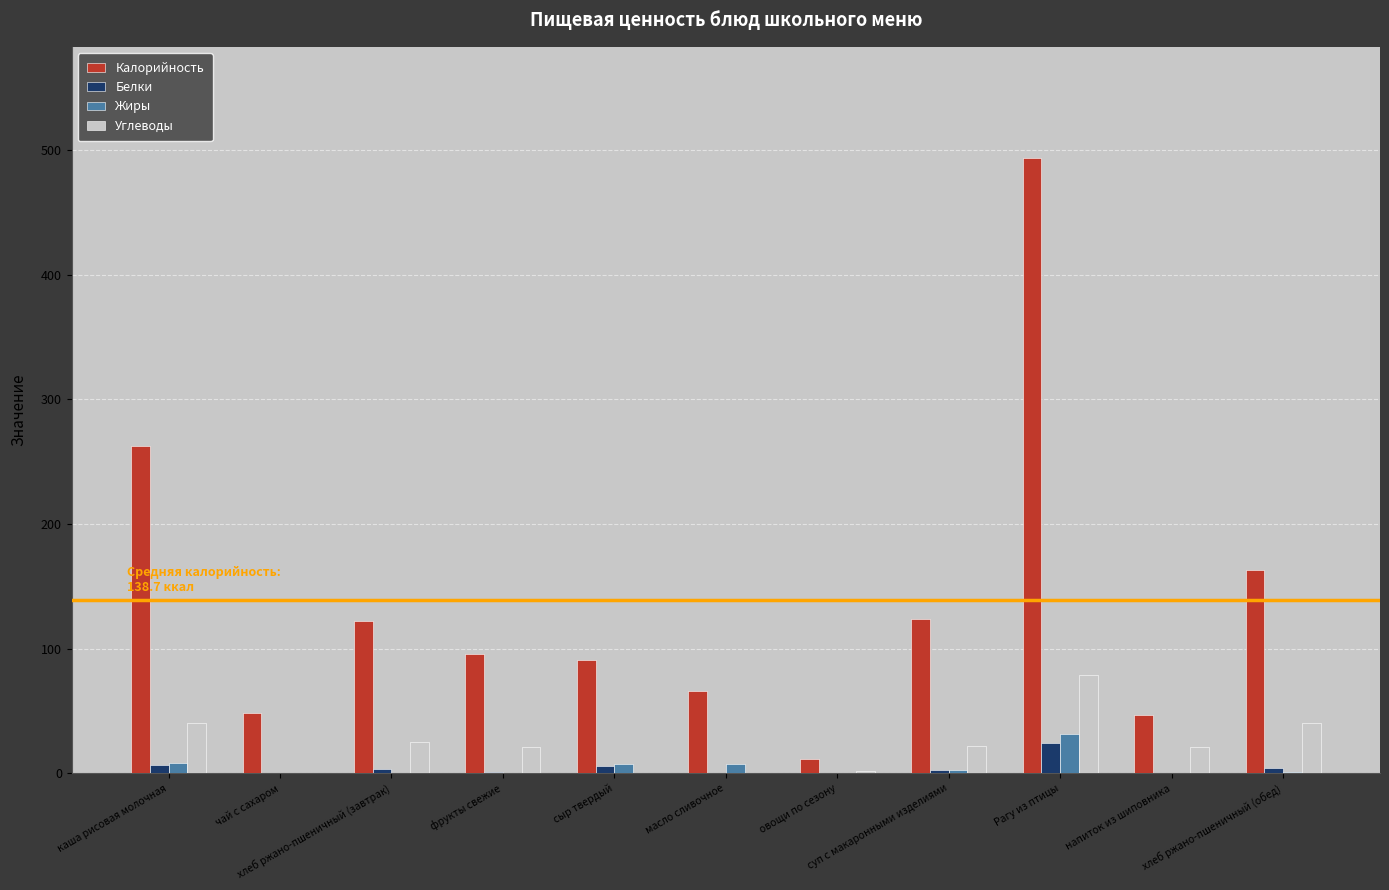

What is the greatest value displayed?

493.7